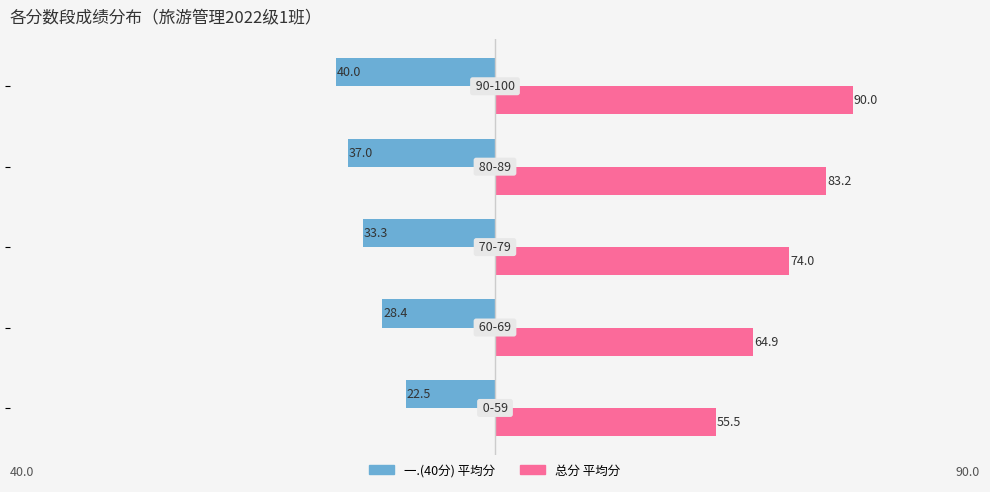

What is the difference between the second highest and second lowest values in the 一.(40分) 平均分 series?

8.6